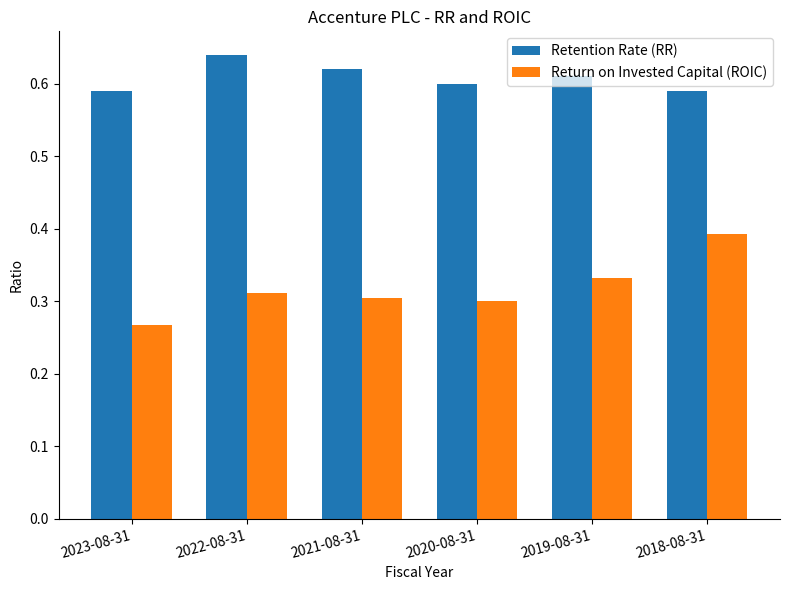

Rank the series at 2018-08-31 from highest to lowest value.

Retention Rate (RR), Return on Invested Capital (ROIC)